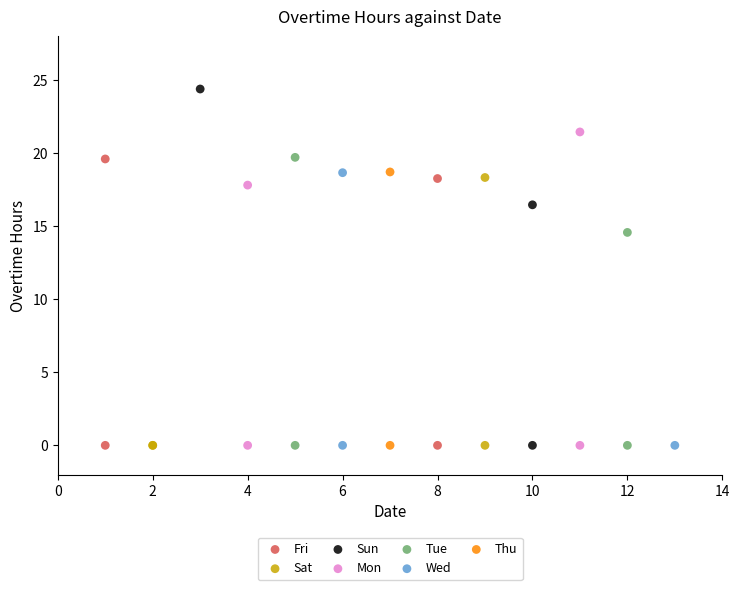

What are all the series names shown in the legend?

Fri, Sat, Sun, Mon, Tue, Wed, Thu